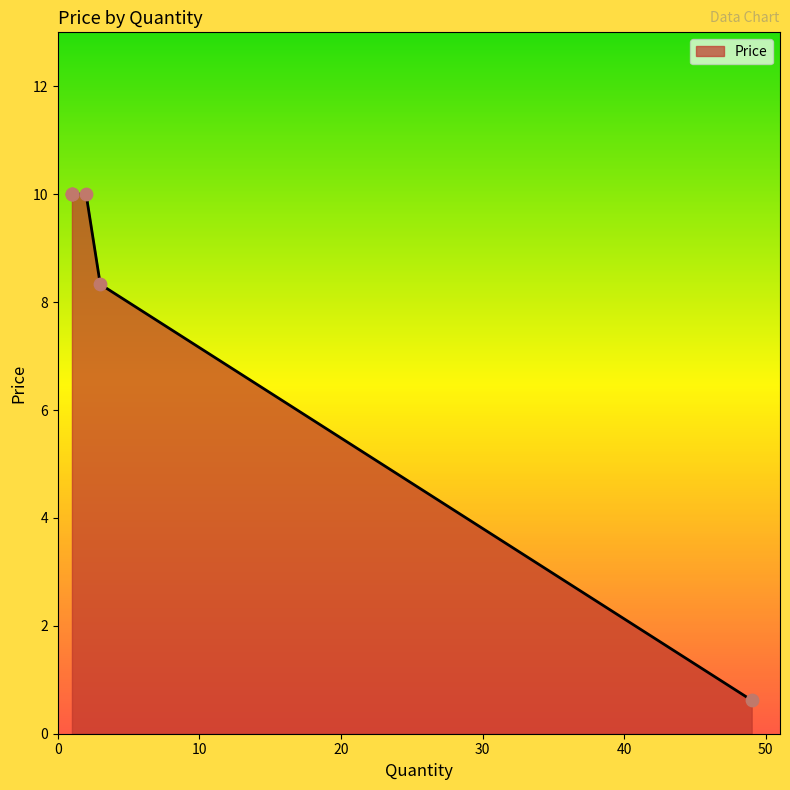

Approximately how many times larger is the value at 1 compared to 1?

1.0